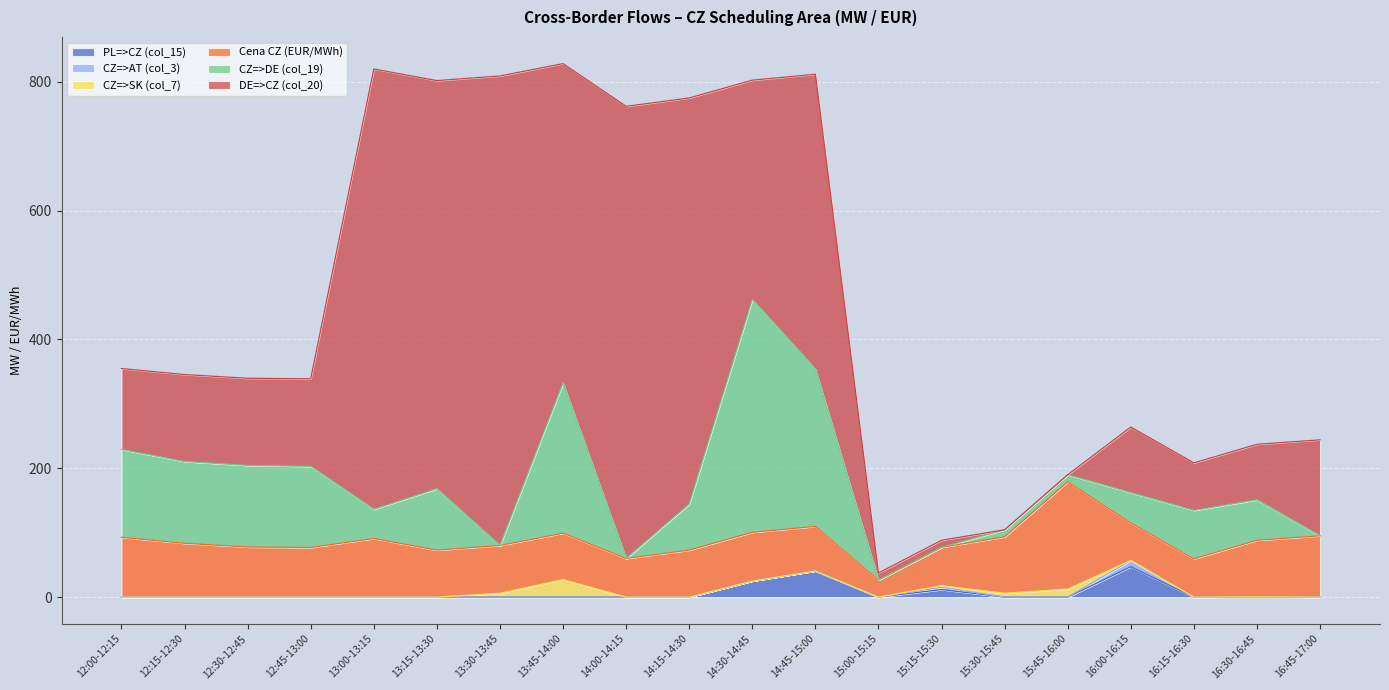

Which category has the highest value across all series?

13:30-13:45